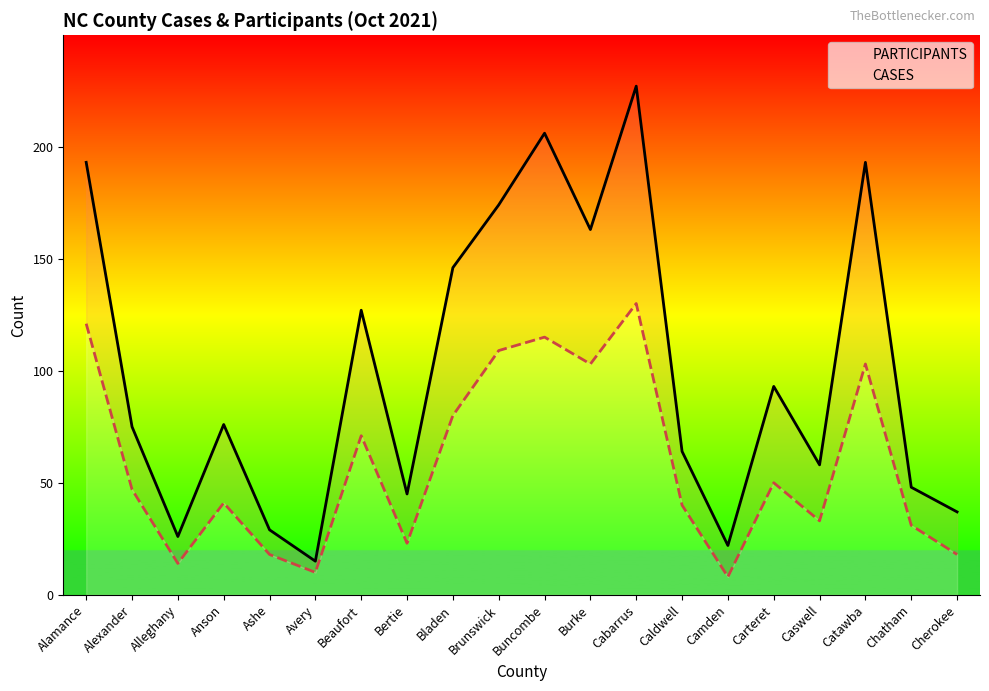

What is the label of the 1st point from the right?

Cherokee